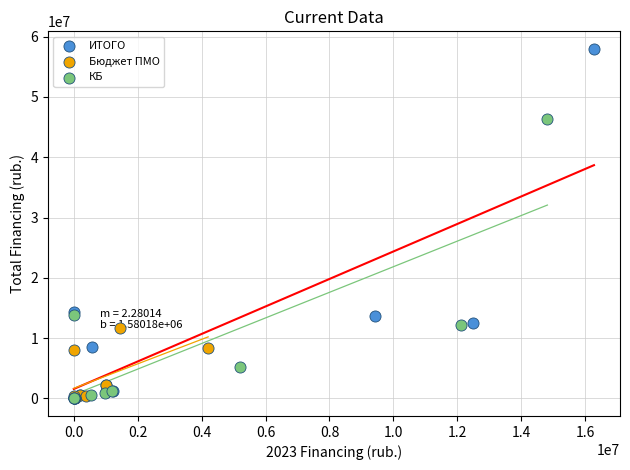

What are all the series names shown in the legend?

ИТОГО, Бюджет ПМО, КБ